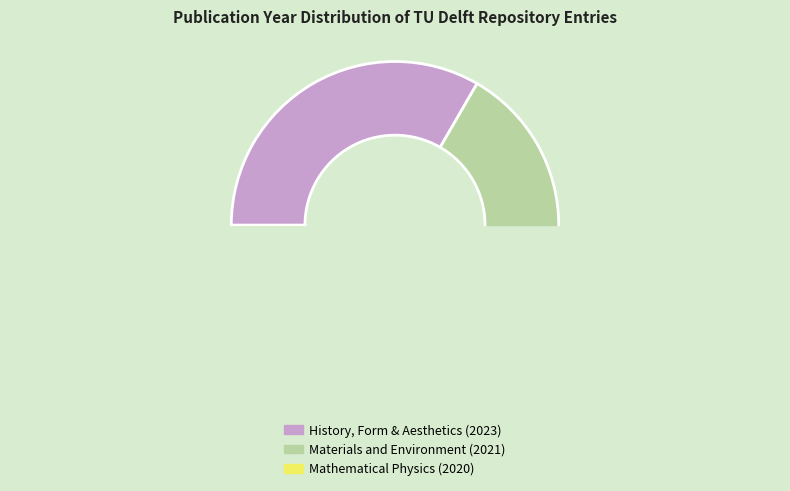

Does Mathematical Physics (2020) represent more than half of the total?

No